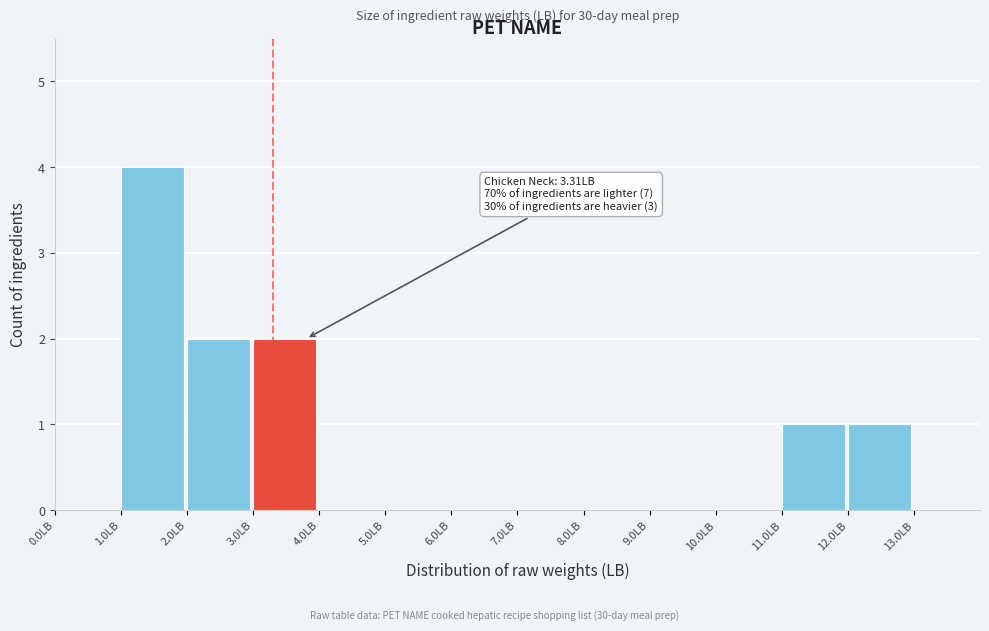

Over which range of the x-axis is the bar tallest?

1 to 2